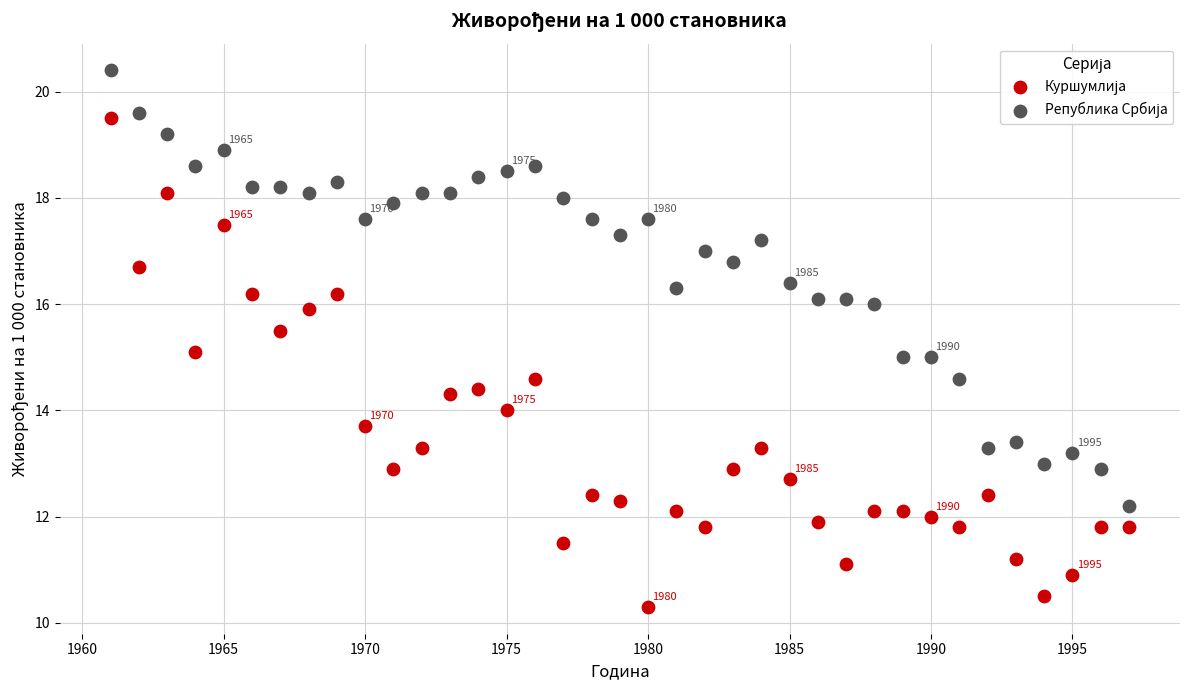

Across all data points, what is the range of Y values (max minus min)?

10.1